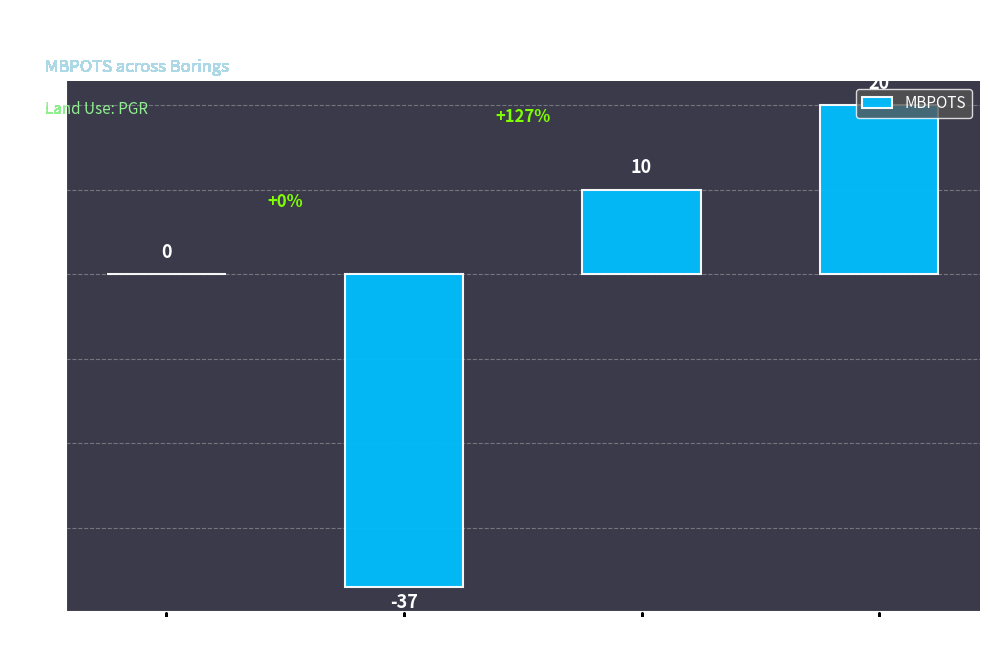

What is the greatest value displayed?

20